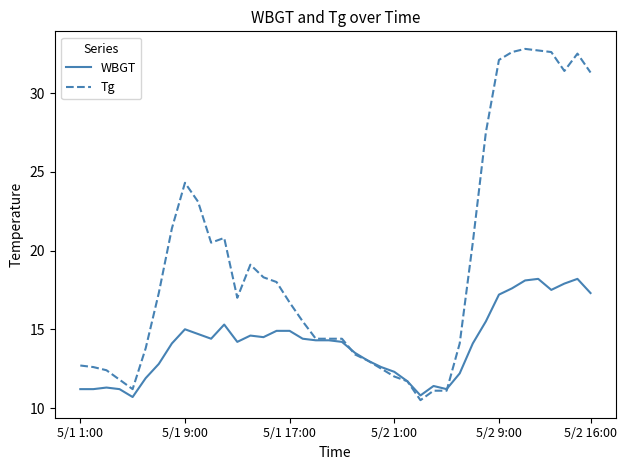

Rank the series by their maximum value, from lowest to highest.

WBGT, Tg